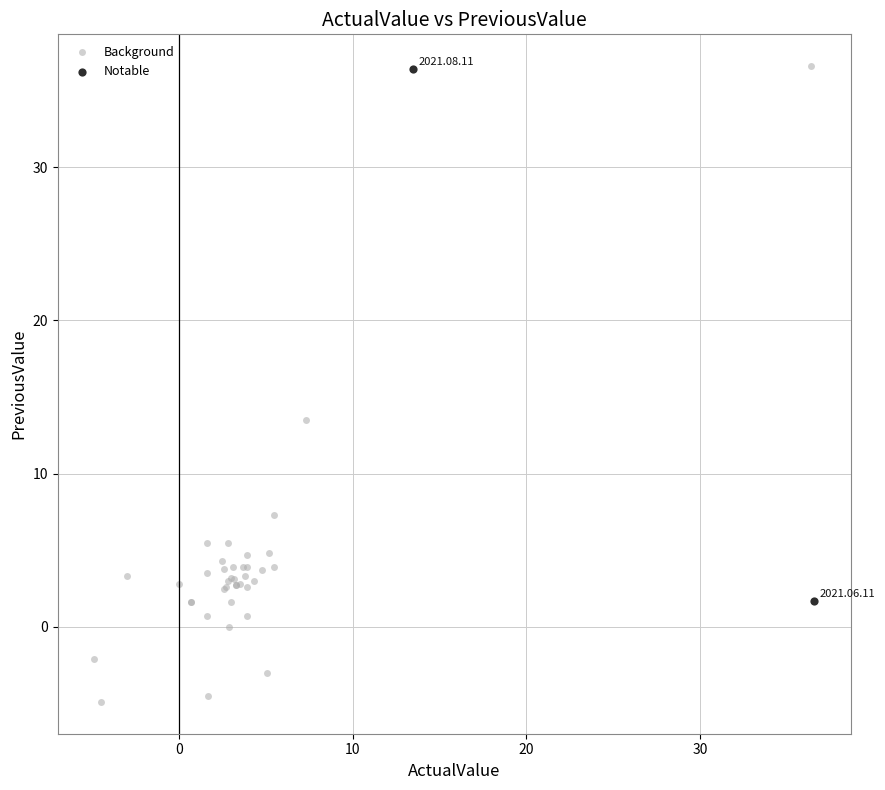

What are all the series names shown in the legend?

Background, Notable